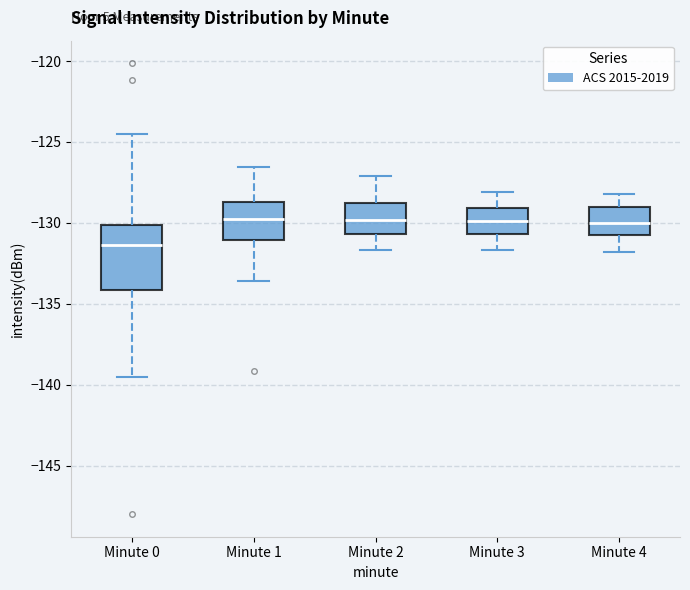

Which box is the tallest, from its lower edge to its upper edge?

Minute 0